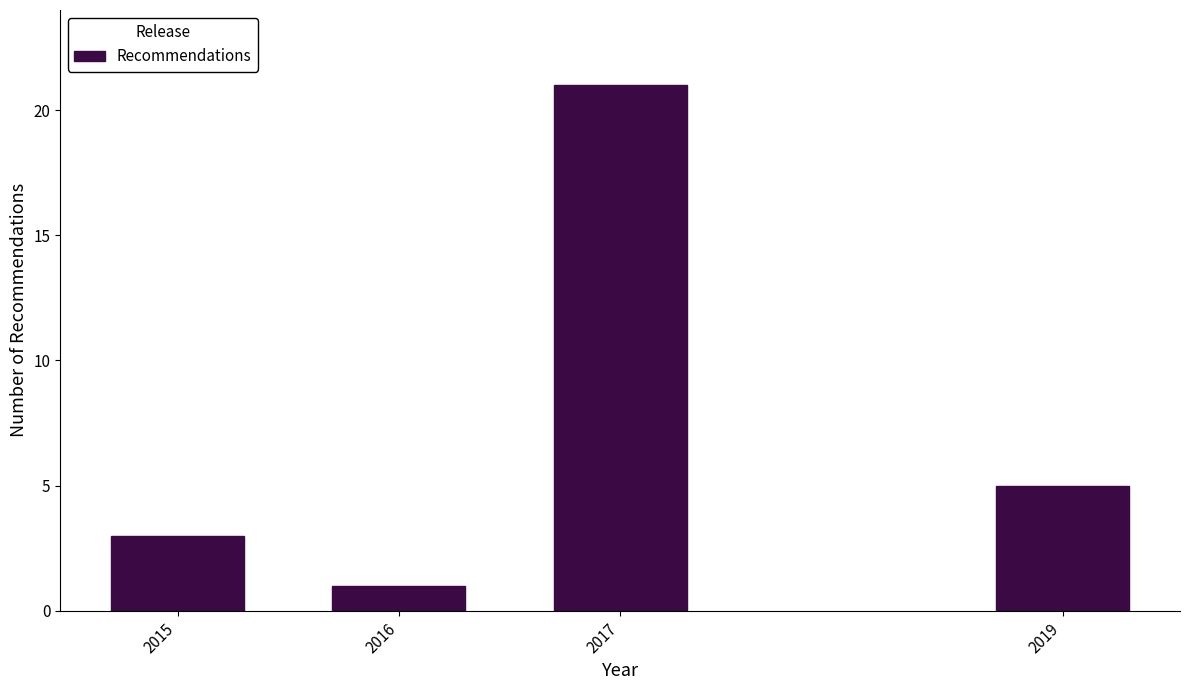

Reading right to left, transcribe all the data shown in this chart.

5	21	1	3